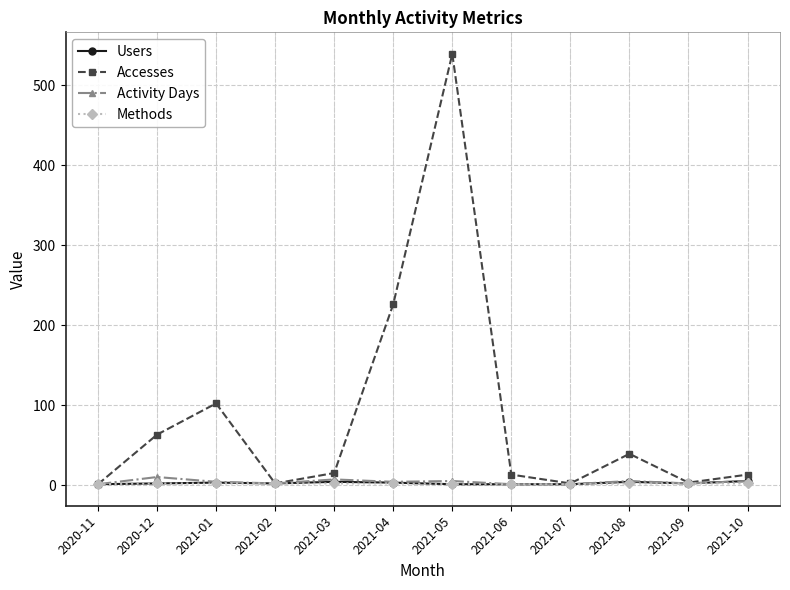

What is the value of the Users point at the 7th from the left?

1